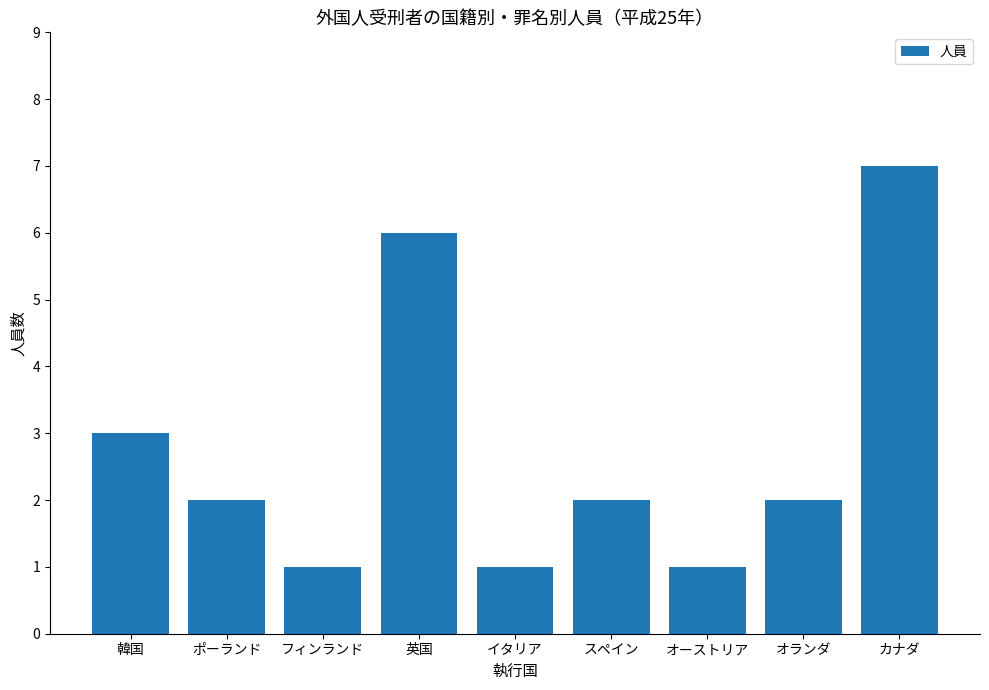

True or false: the data shows 11 at 英国.

False